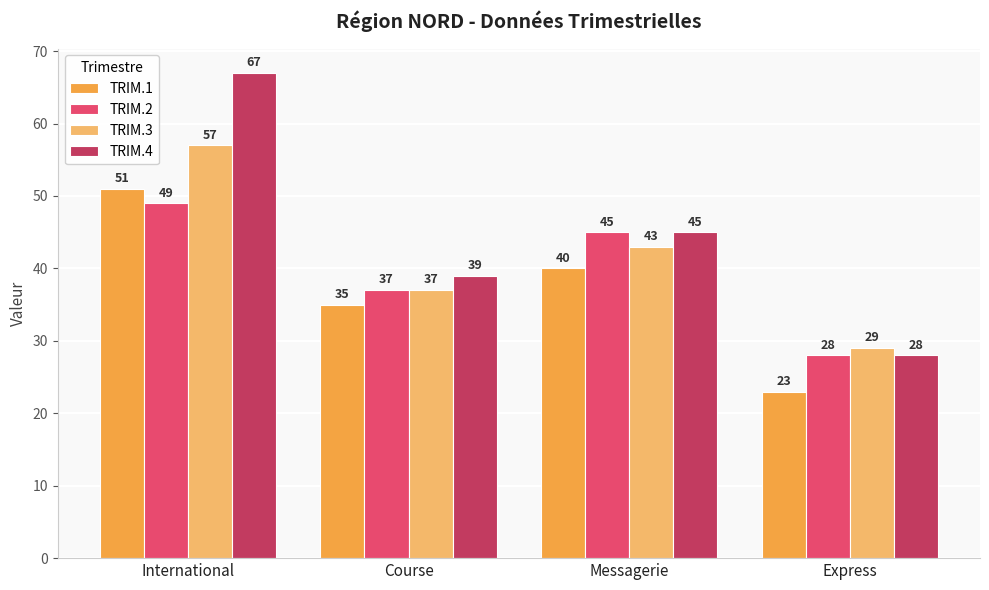

At which category is the sum across all series the highest?

International